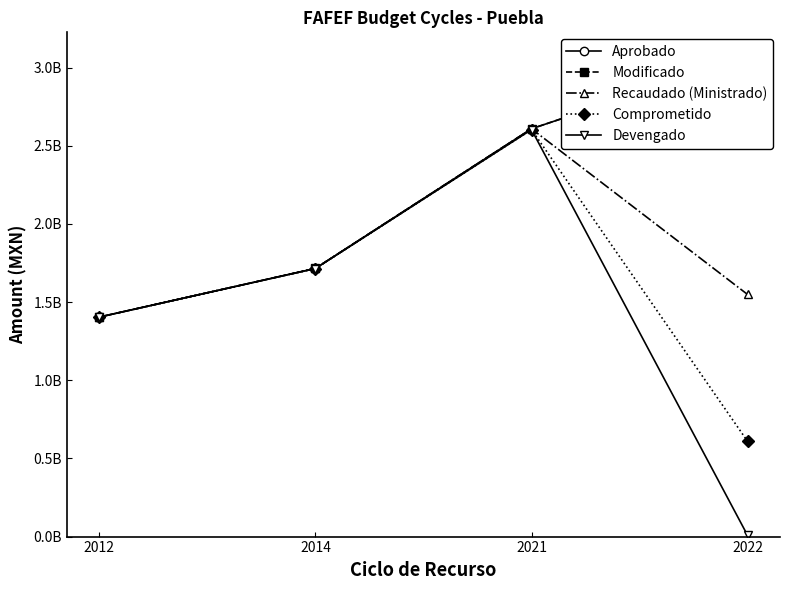

In Comprometido, how many points are higher than both neighbors (excluding endpoints)?

1